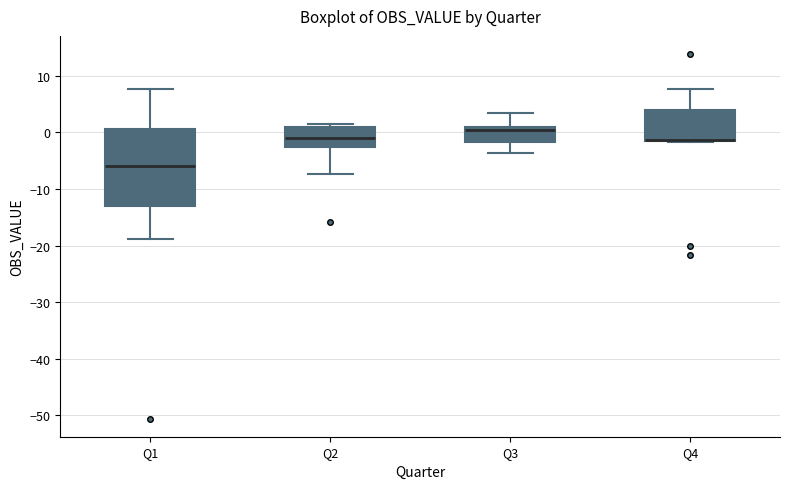

Which box is the tallest, from its lower edge to its upper edge?

Q1